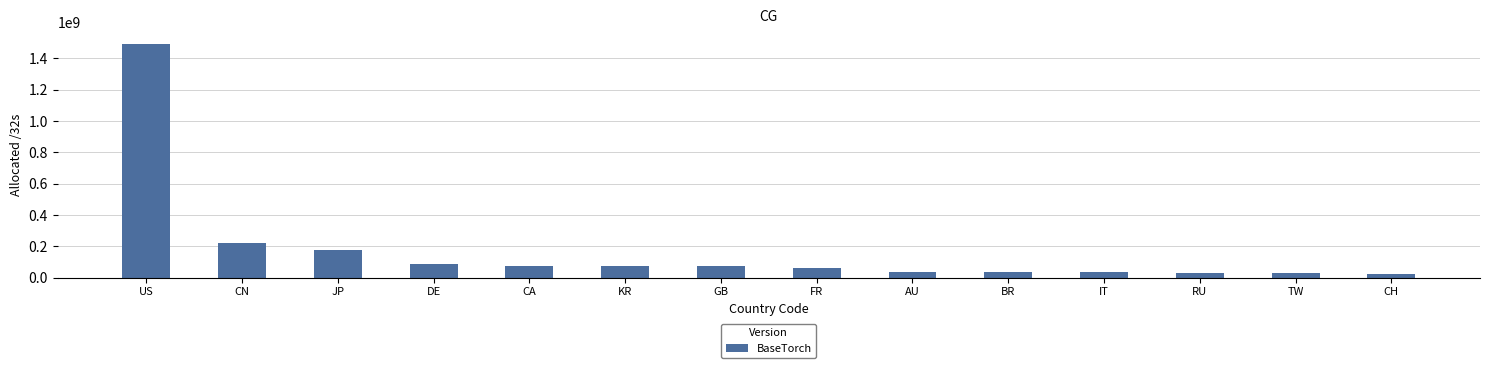

The value at AU is 38022400. True or false?

True